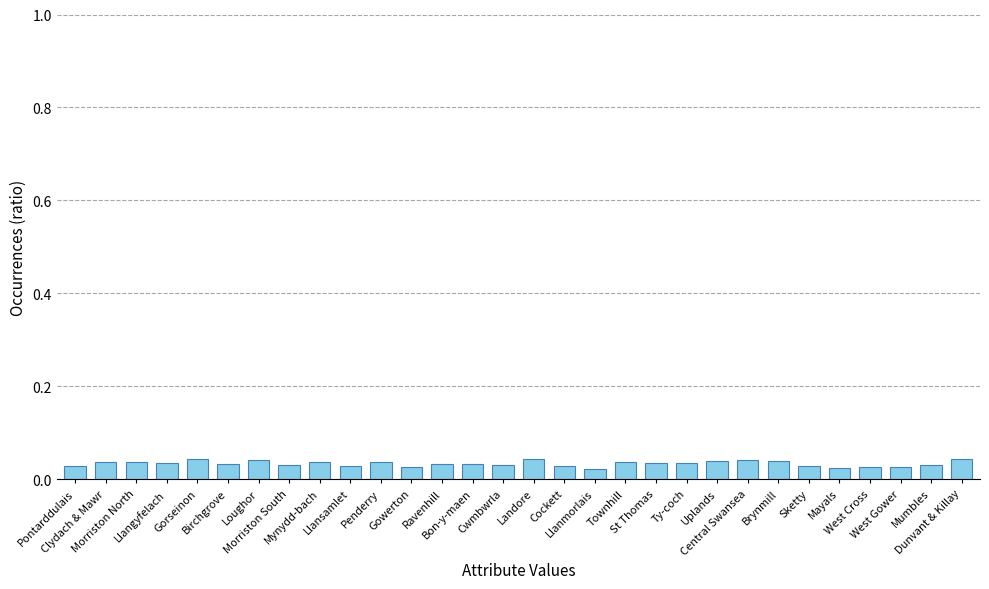

How many values are between 0 and 1?

30